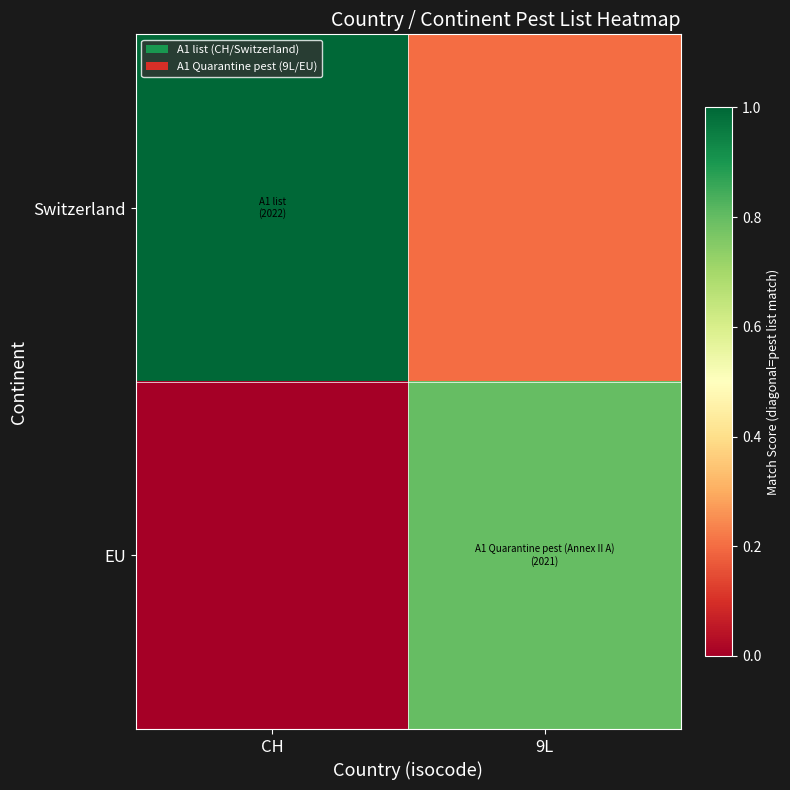

Between CH and 9L, which series saw the biggest shift?

Switzerland